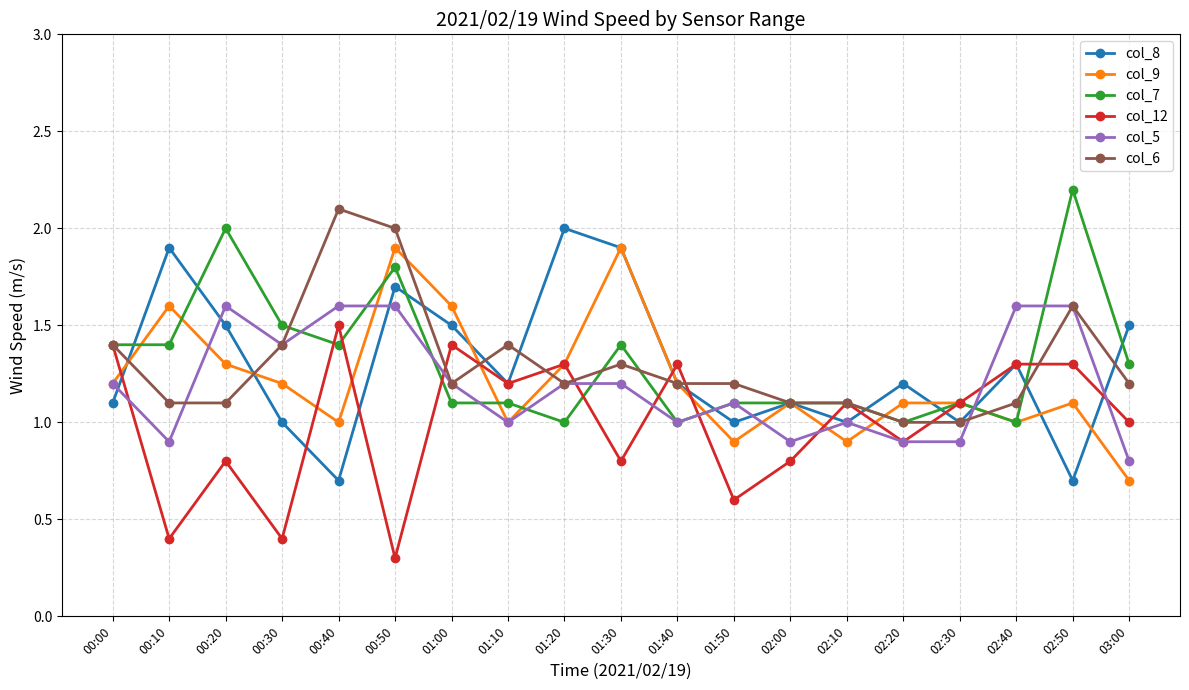

At which category does col_6 reach its first local peak?

00:40